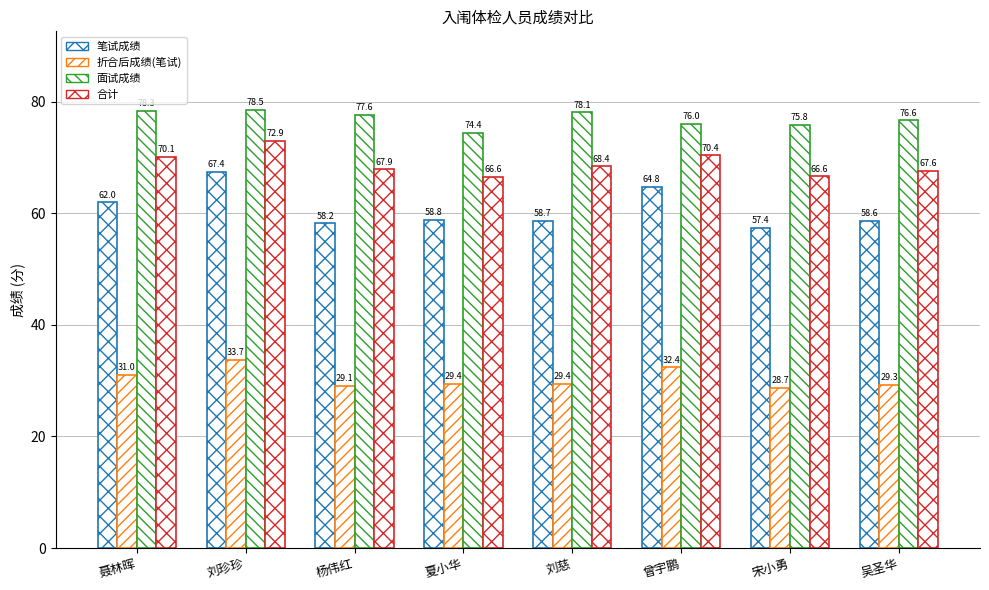

How many data points in 笔试成绩 are less than 58?

1